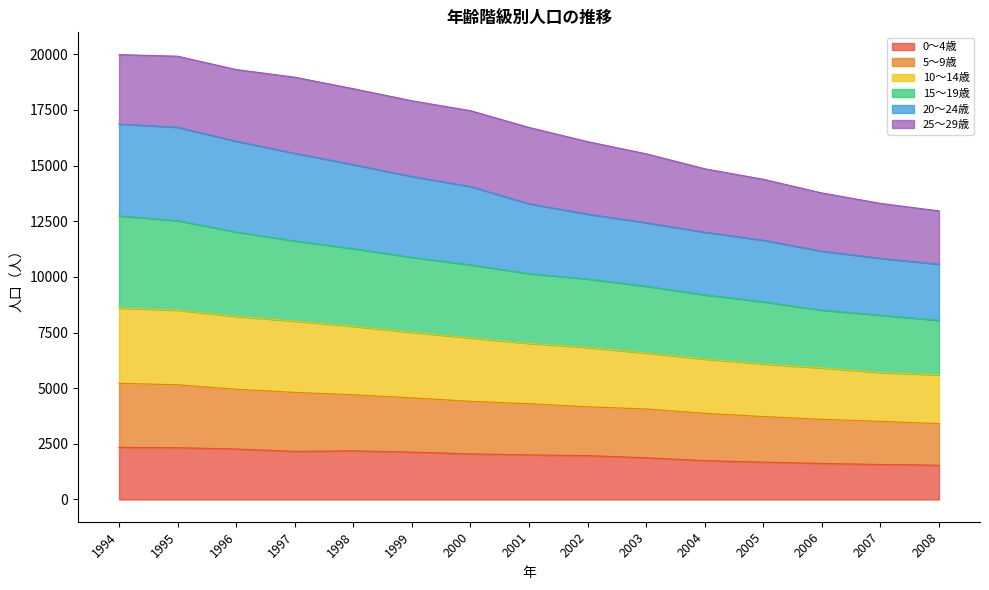

What is the minimum value for 0～4歳?

1541